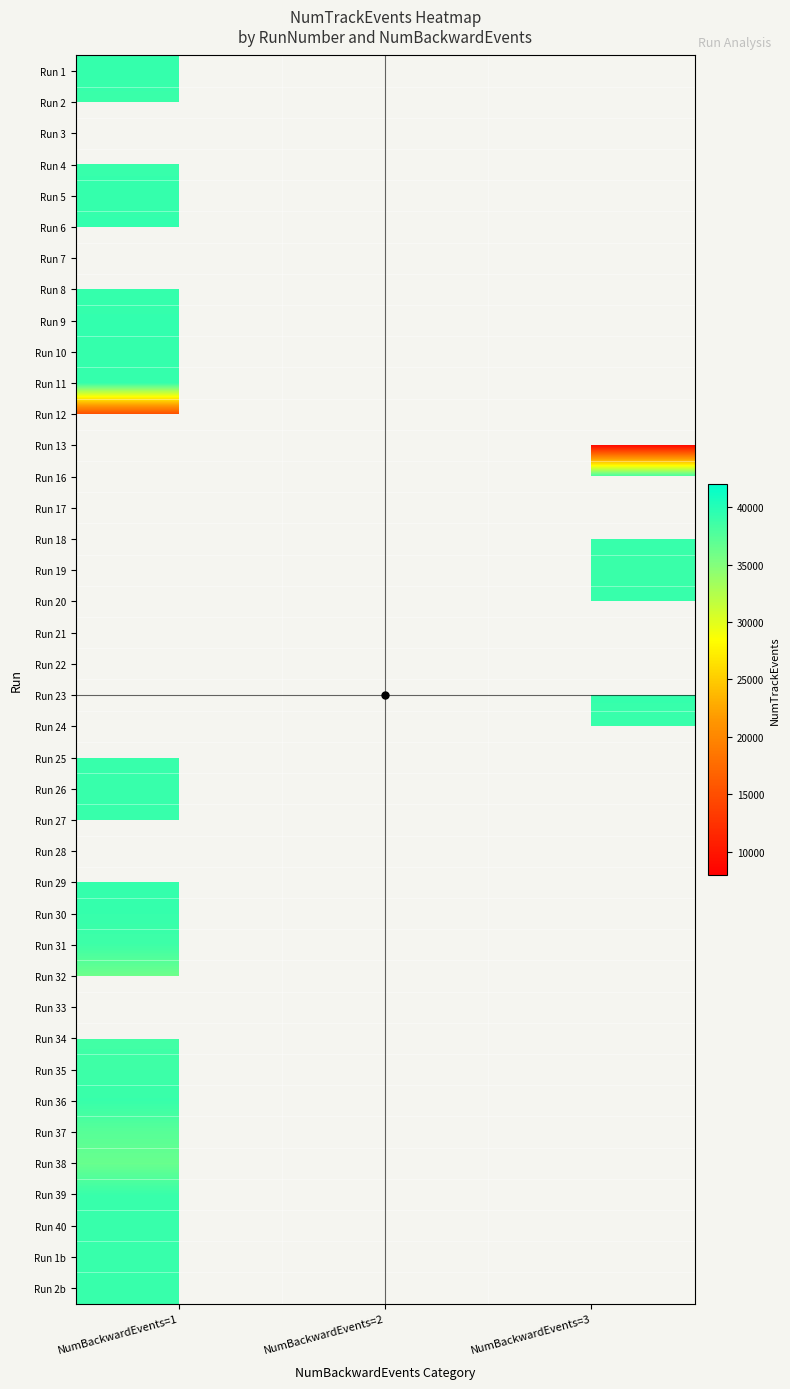

What is the difference between the highest and lowest values at NumBackwardEvents=1?

24184.0